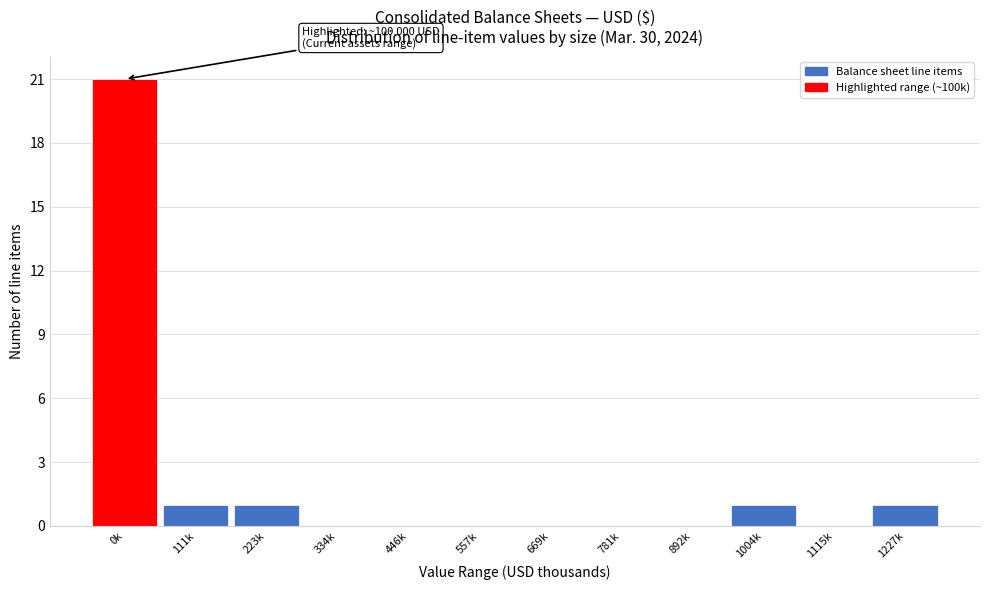

Reading left to right, transcribe all the data shown in this chart.

0k=21	111k=1	223k=1	334k=0	446k=0	557k=0	669k=0	781k=0	892k=0	1004k=1	1115k=0	1227k=1